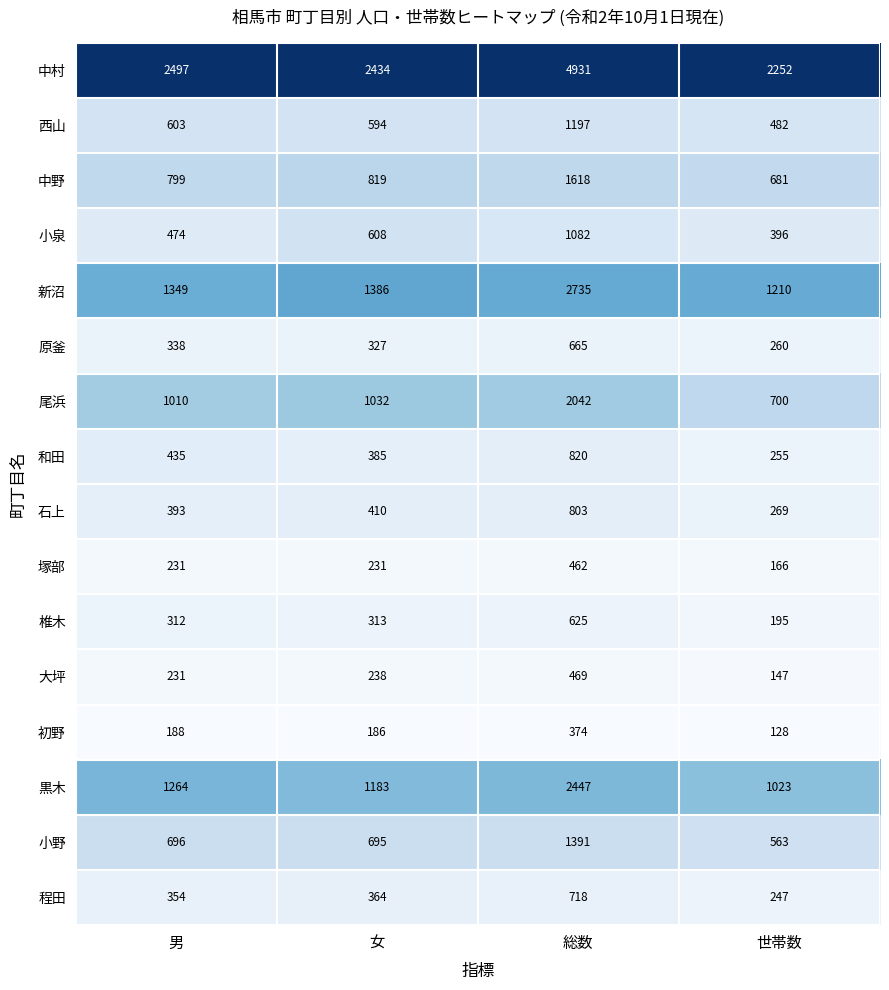

At which label is 新沼 closest to 1972?

女